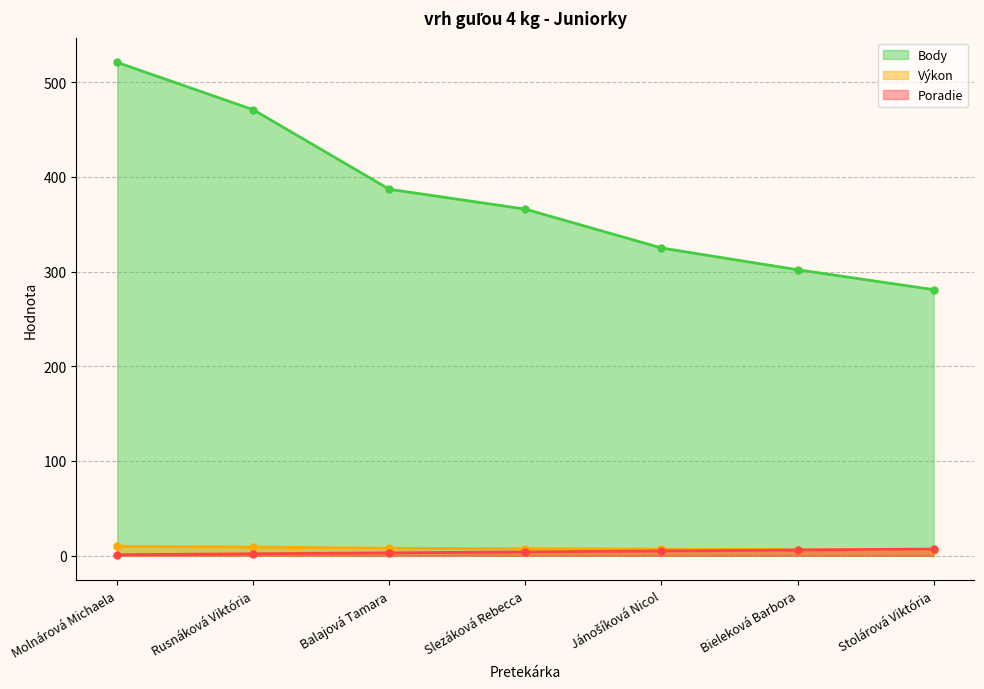

What is the label of the 7th point from the right?

Molnárová Michaela